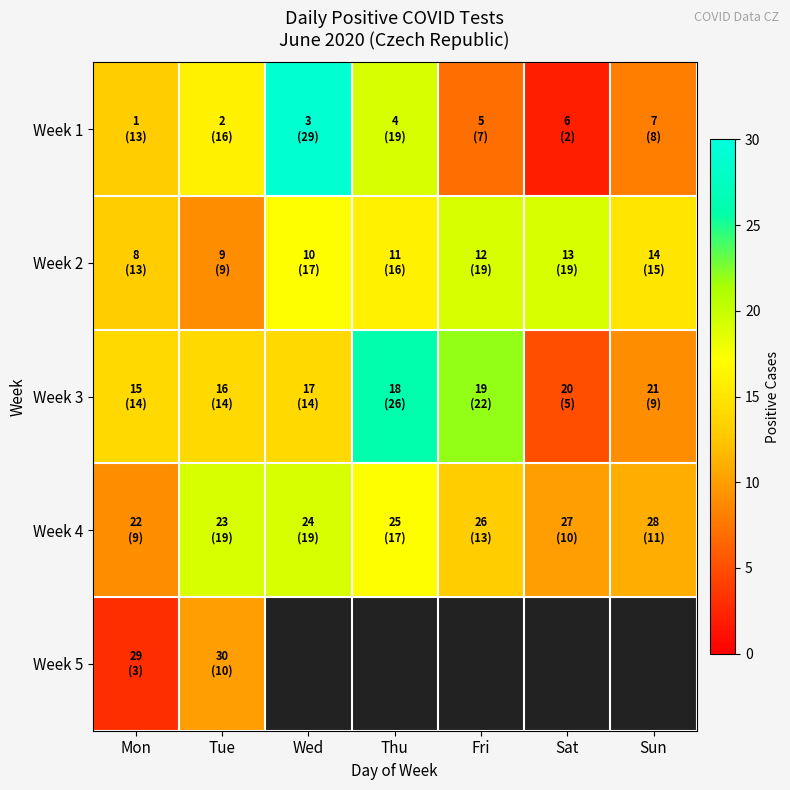

Which series has the largest range (max minus min)?

Week 1